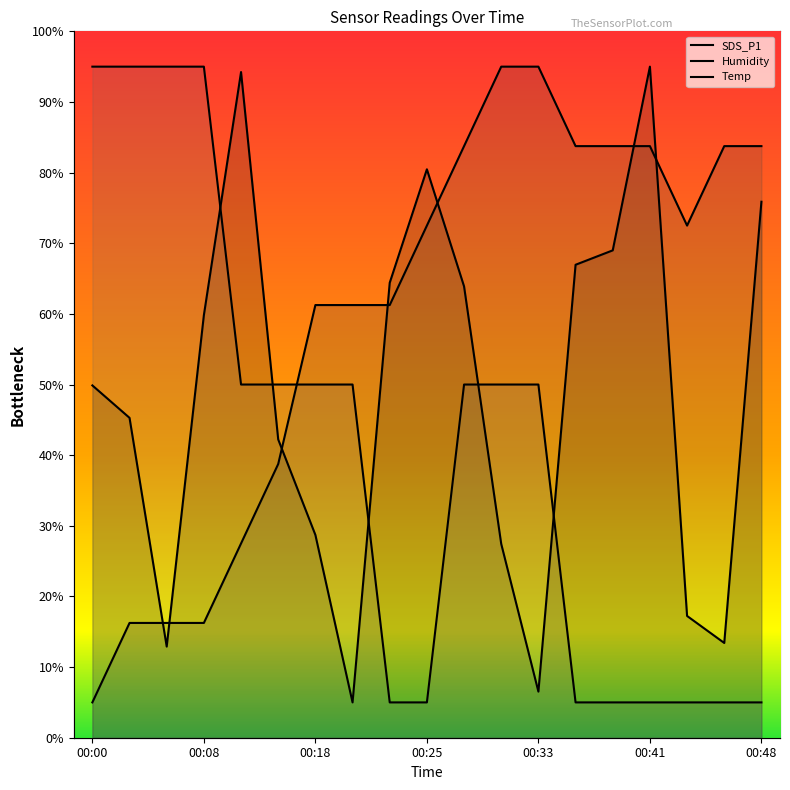

What is the sum of all SDS_P1 values?

918.3